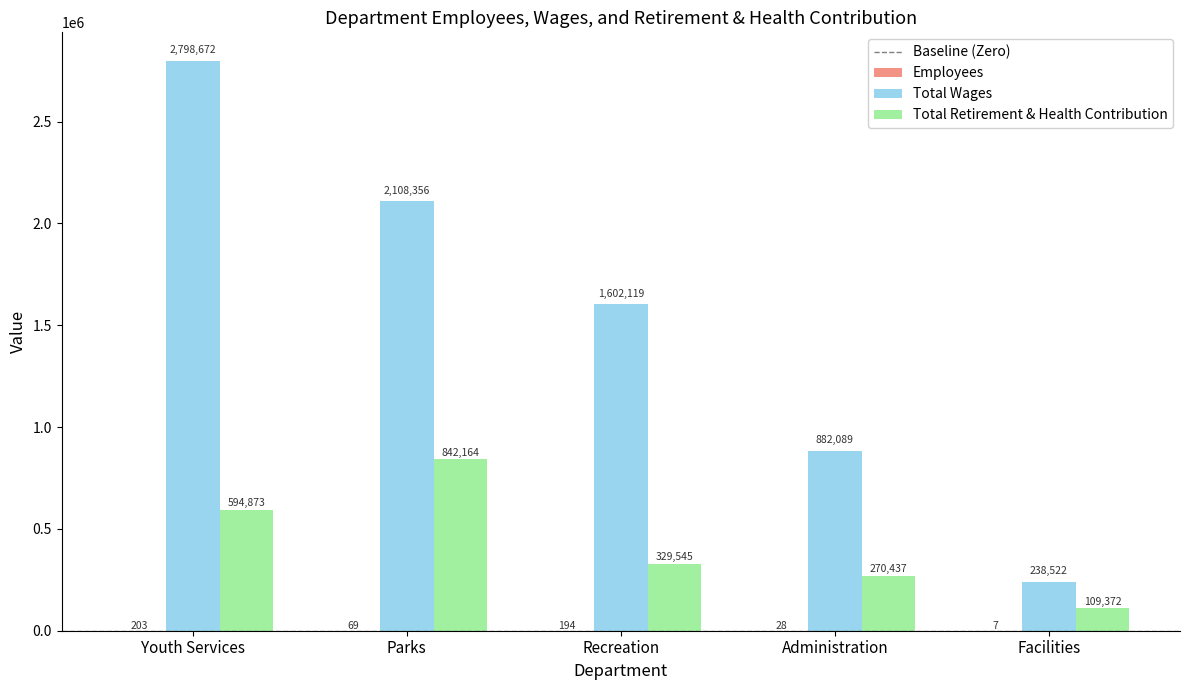

True or false: Total Wages has a value of 1602119 at Recreation.

True